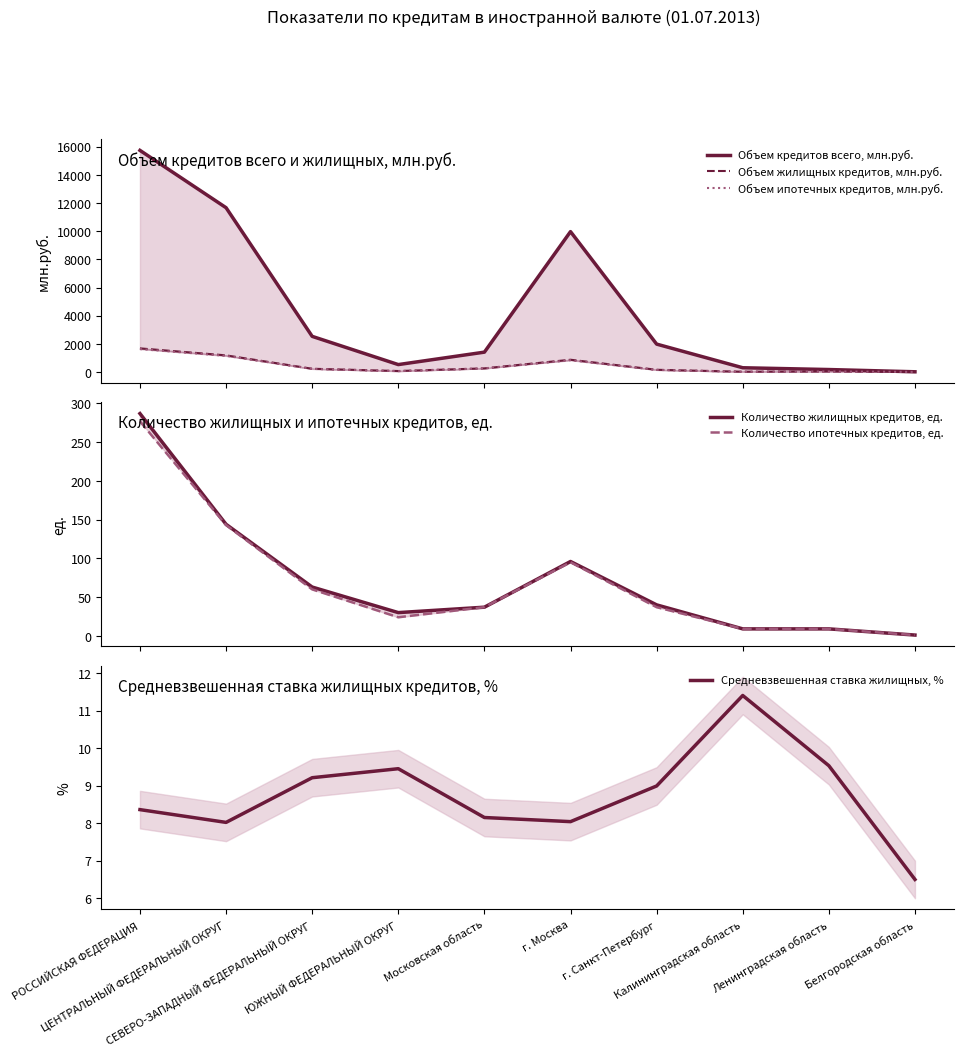

What is the value of the Количество жилищных кредитов, ед. point at the 4th from the left?

30.0